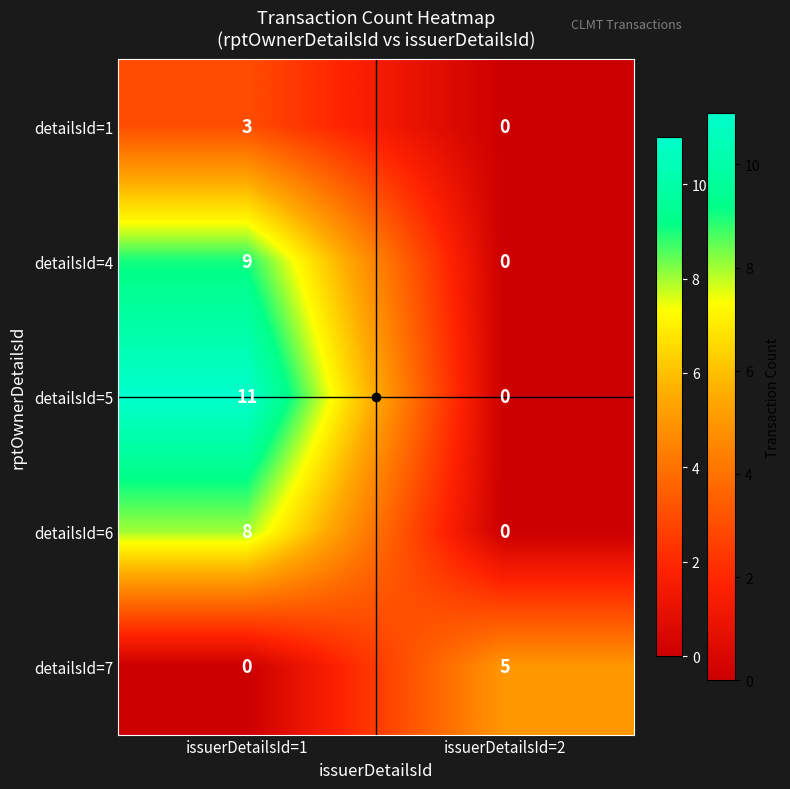

Which series changed the most between issuerDetailsId=1 and issuerDetailsId=2?

detailsId=5